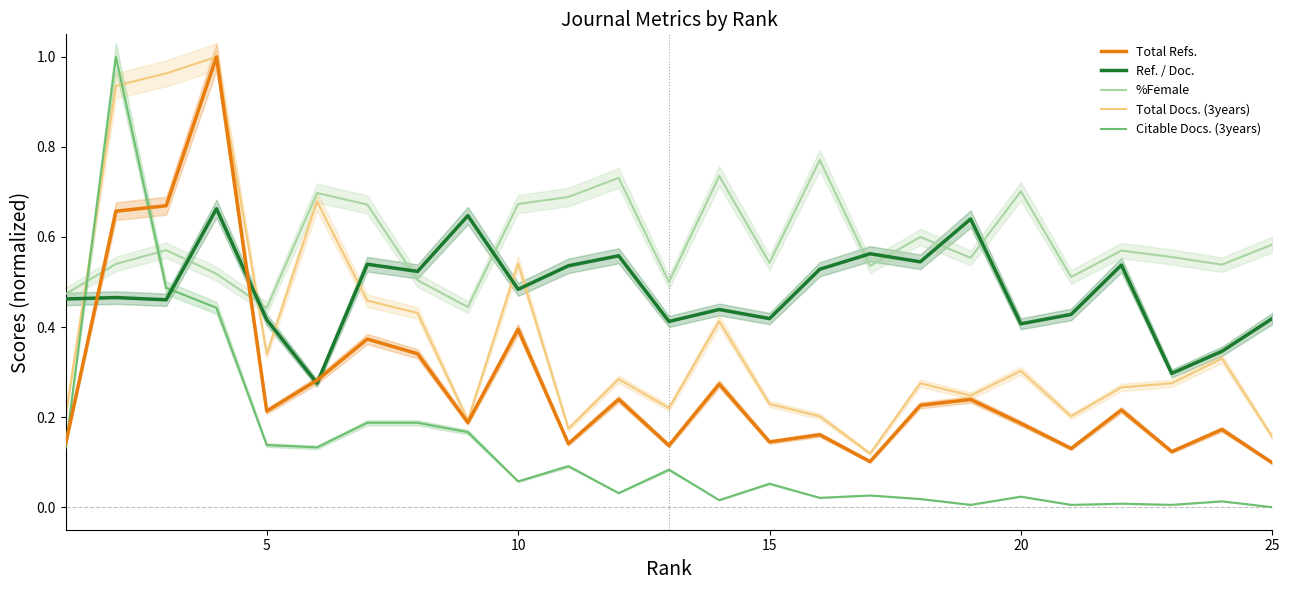

How many interior local peaks does the Citable Docs. (3years) series have?

8